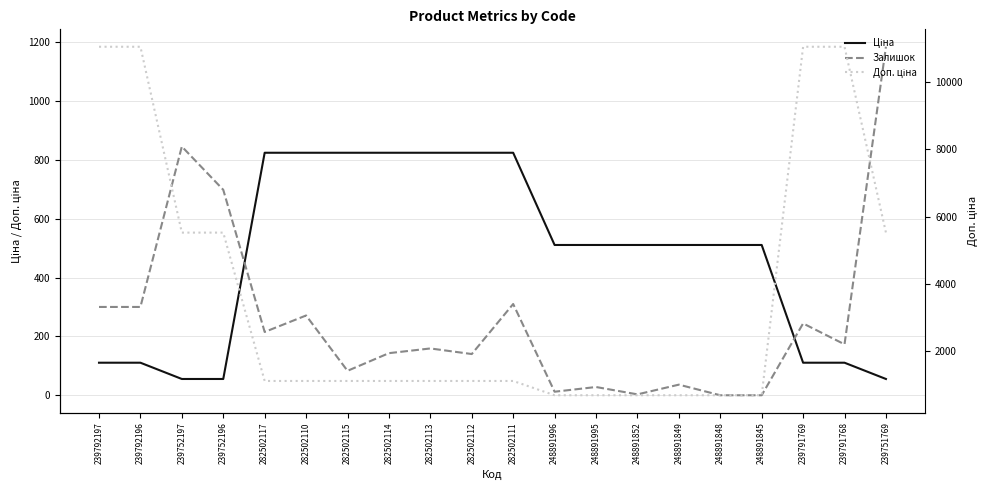

The Ціна series shows 212.5 at 248891848. True or false?

False